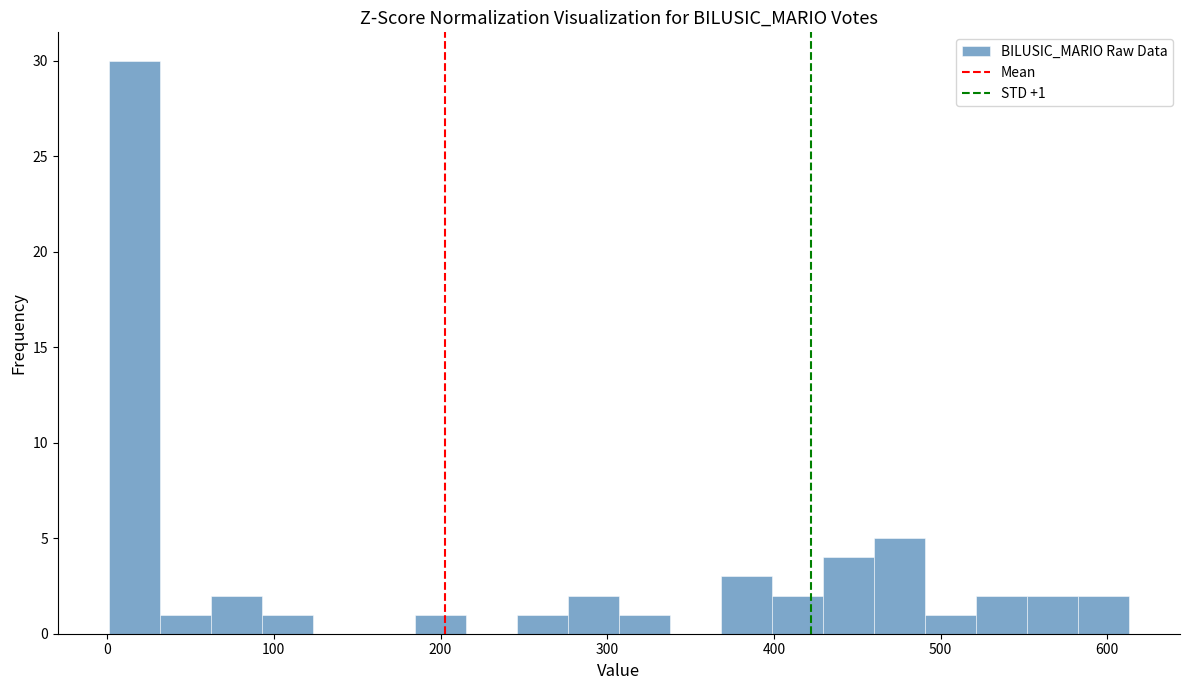

Around what value on the x-axis is the tallest bar? Give the approximate position of its centre, as read against the axis.

20